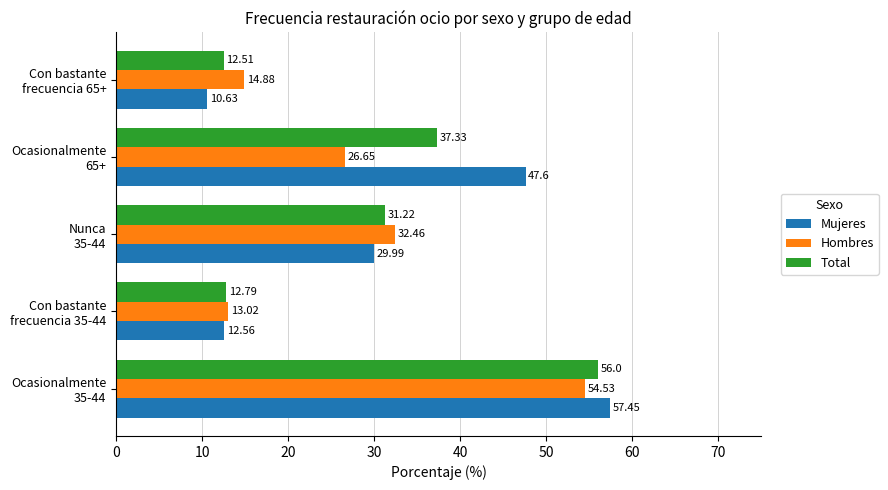

At how many categories does at least one series exceed 14?

4